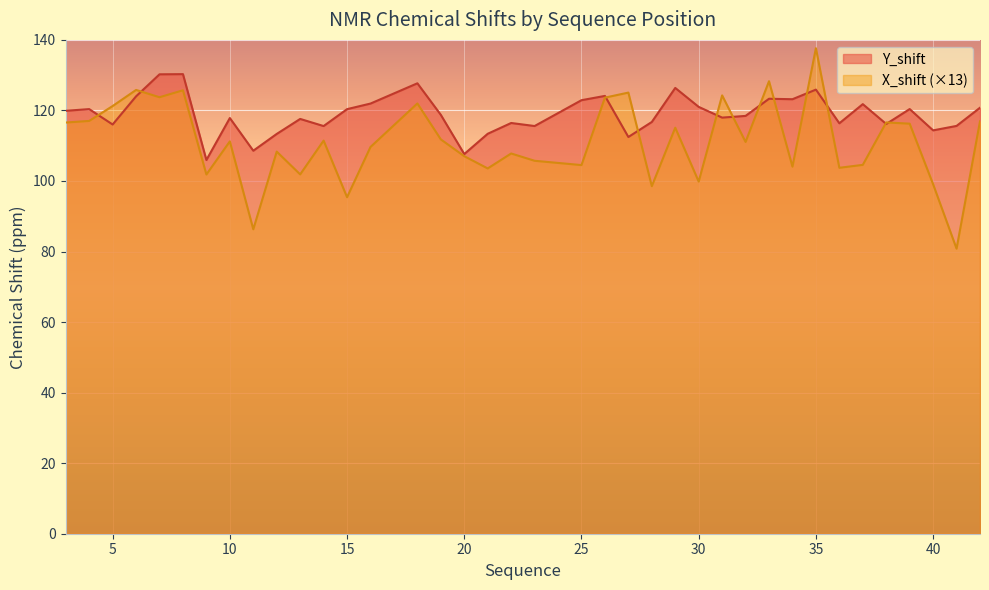

Which label corresponds to the largest value in the chart?

35